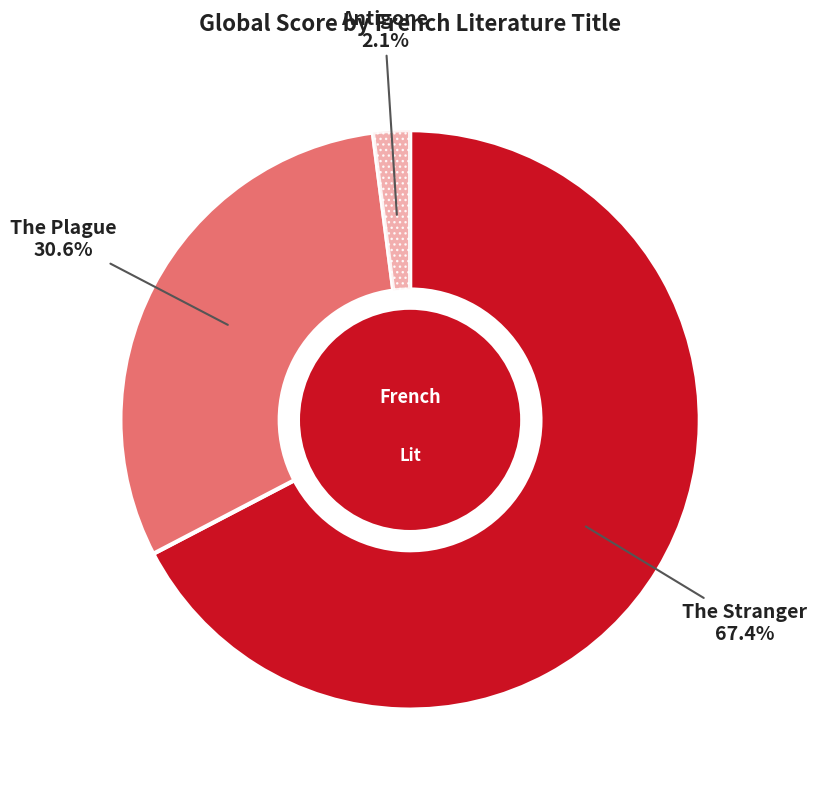

To the nearest percent, what is the average slice percentage?

33%